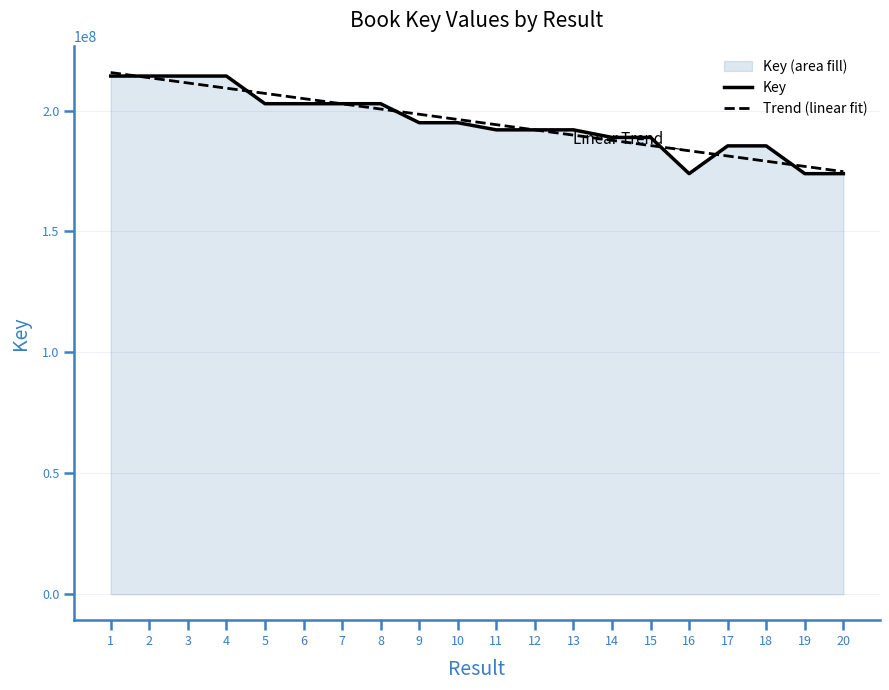

What is the difference between the highest and lowest values at 7?

49094.5